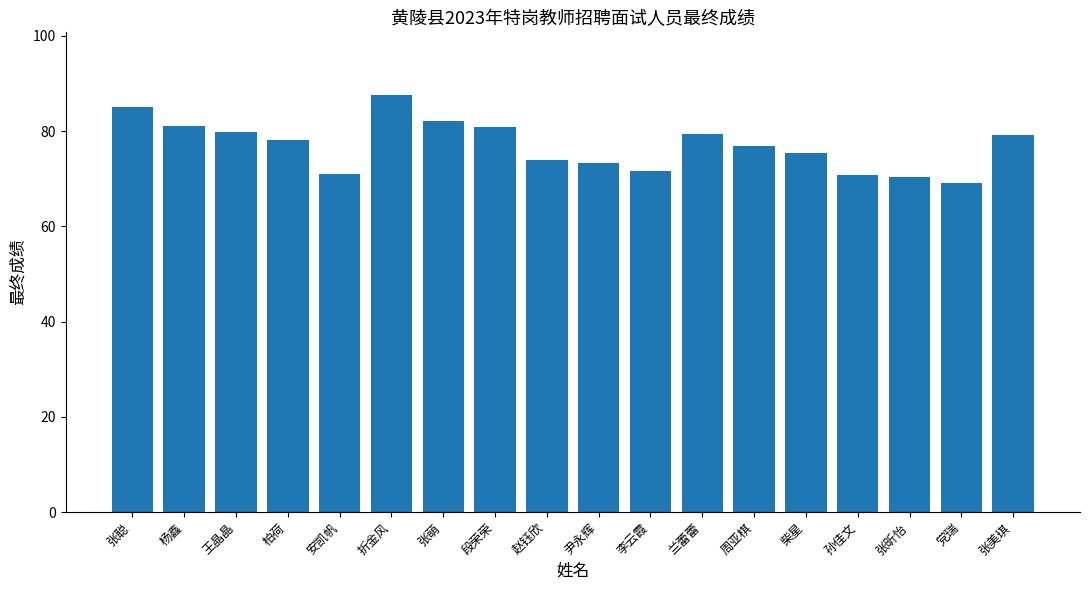

At which label is the value closest to 78?

柏荷